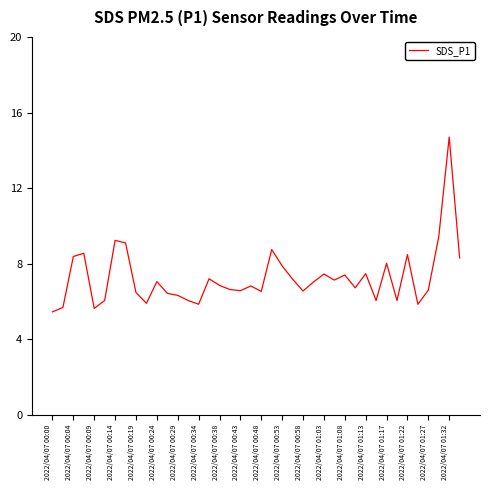

What is the greatest value displayed?

14.7